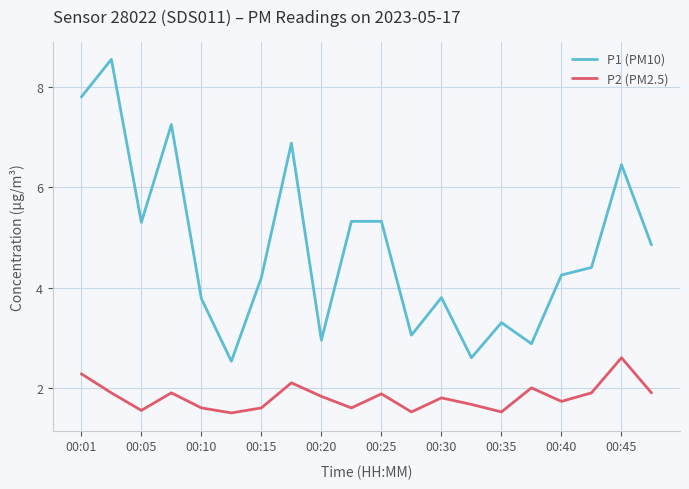

What is the greatest value displayed?

8.6